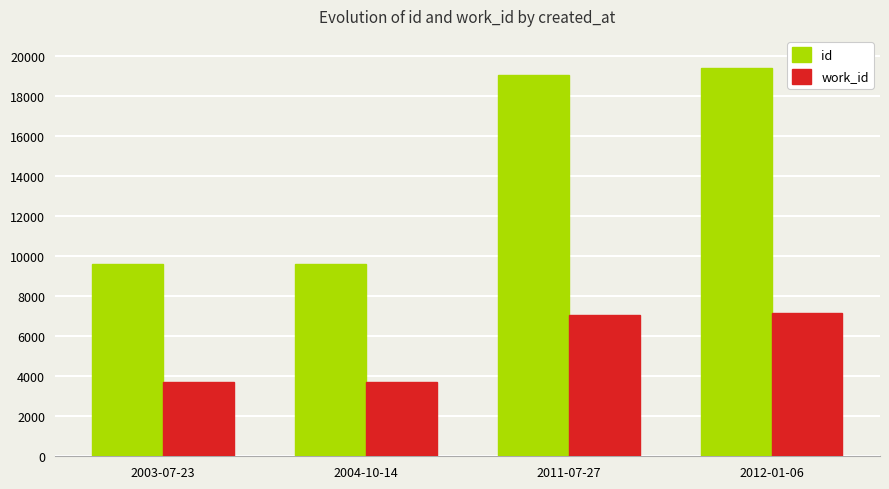

What is the value of the work_id bar at the 4th from the left?

7142